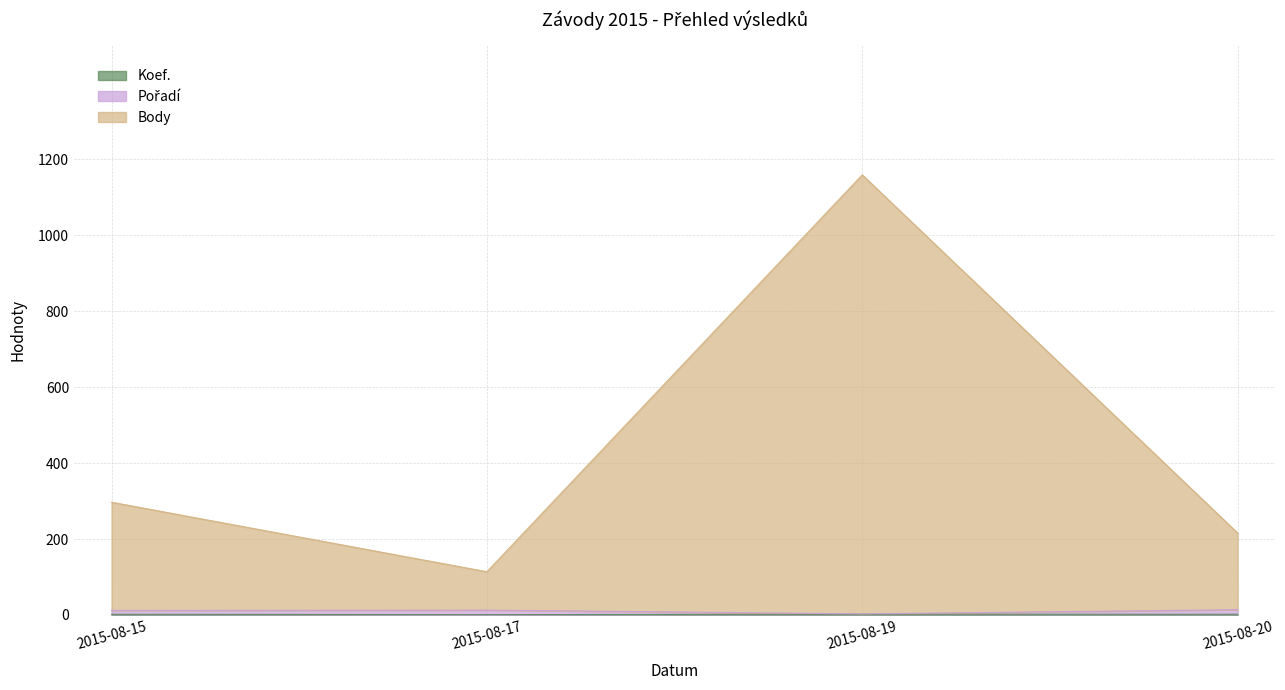

At how many categories does at least one series exceed 766?

1